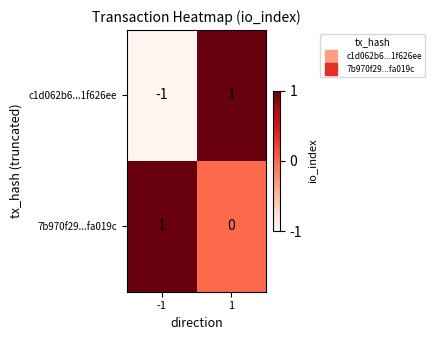

Which series has the largest total across all categories?

7b970f29...fa019c